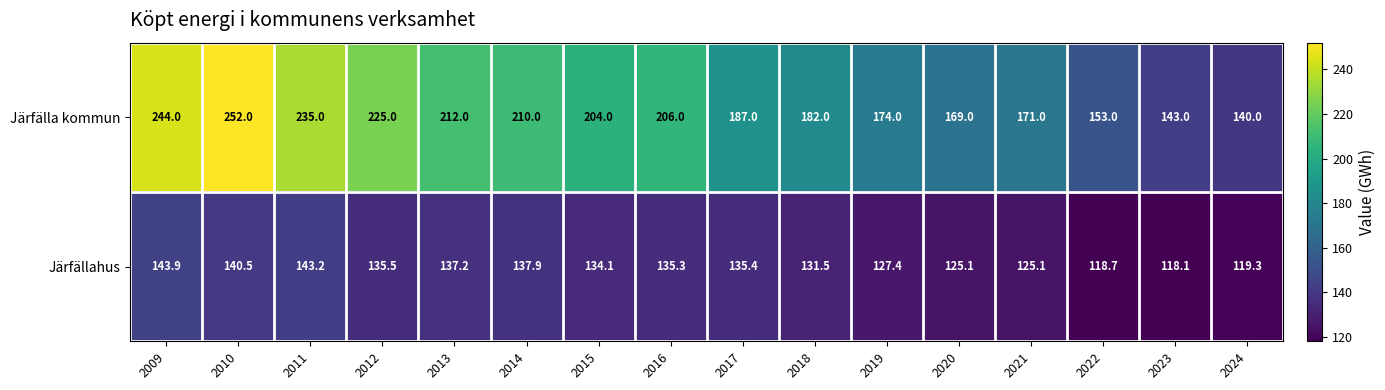

At which category is the sum across all series the highest?

2010